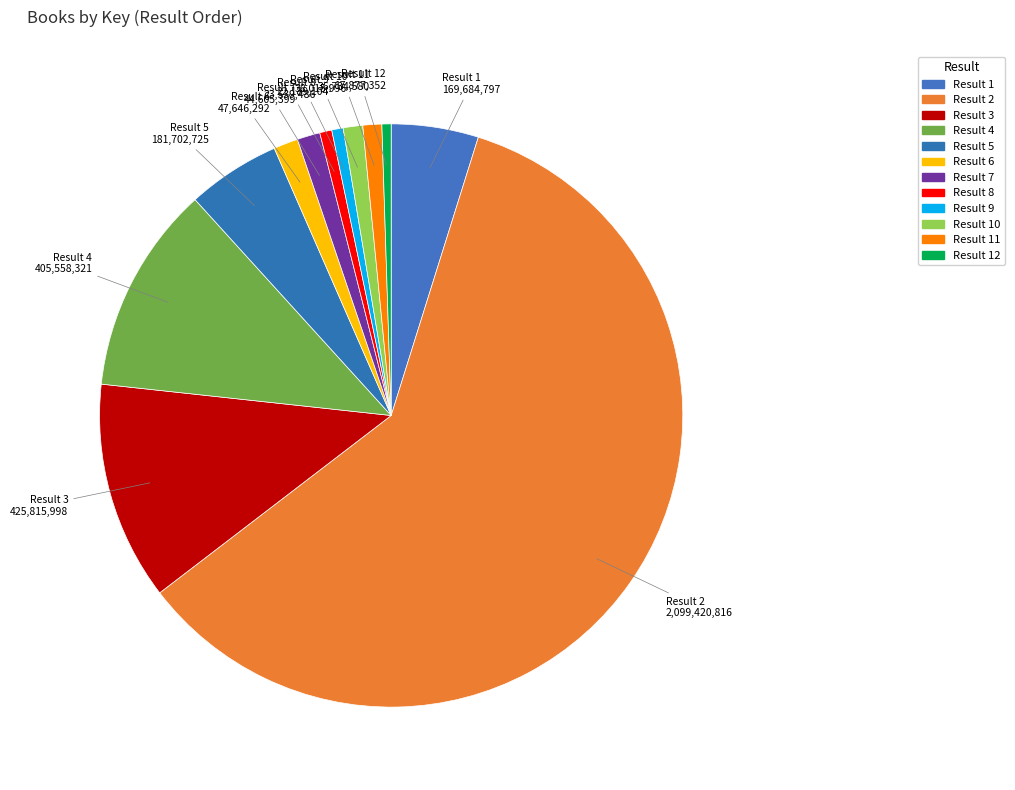

How many segments does this pie chart have?

12